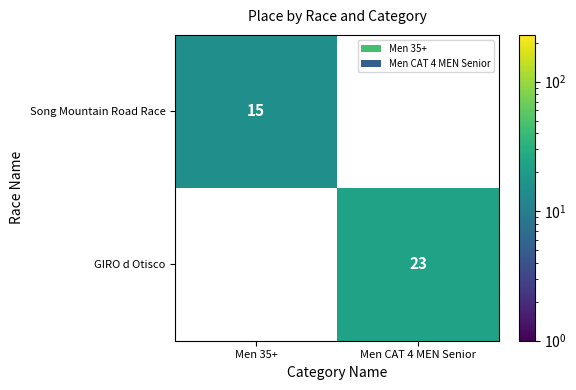

The Song Mountain Road Race series shows 15 at Men 35+. True or false?

True